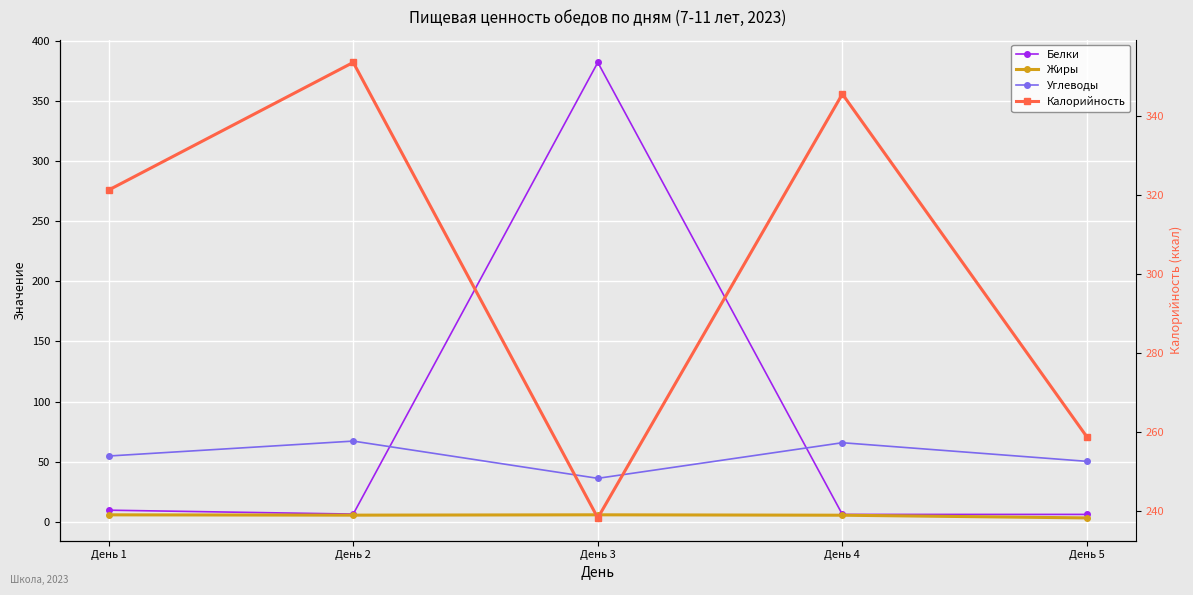

Which category has the highest value in the Калорийность series?

День 2